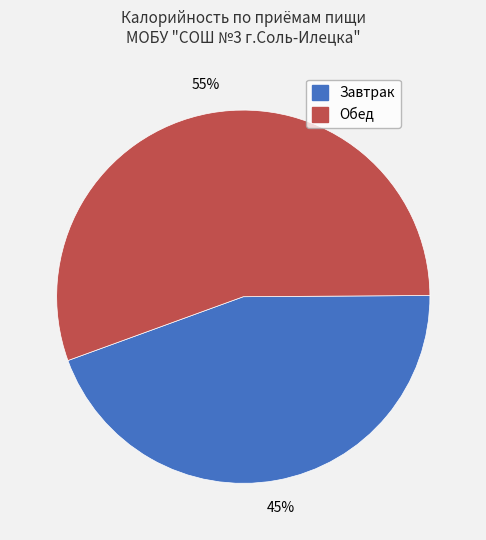

Is there a majority slice in this chart?

Yes